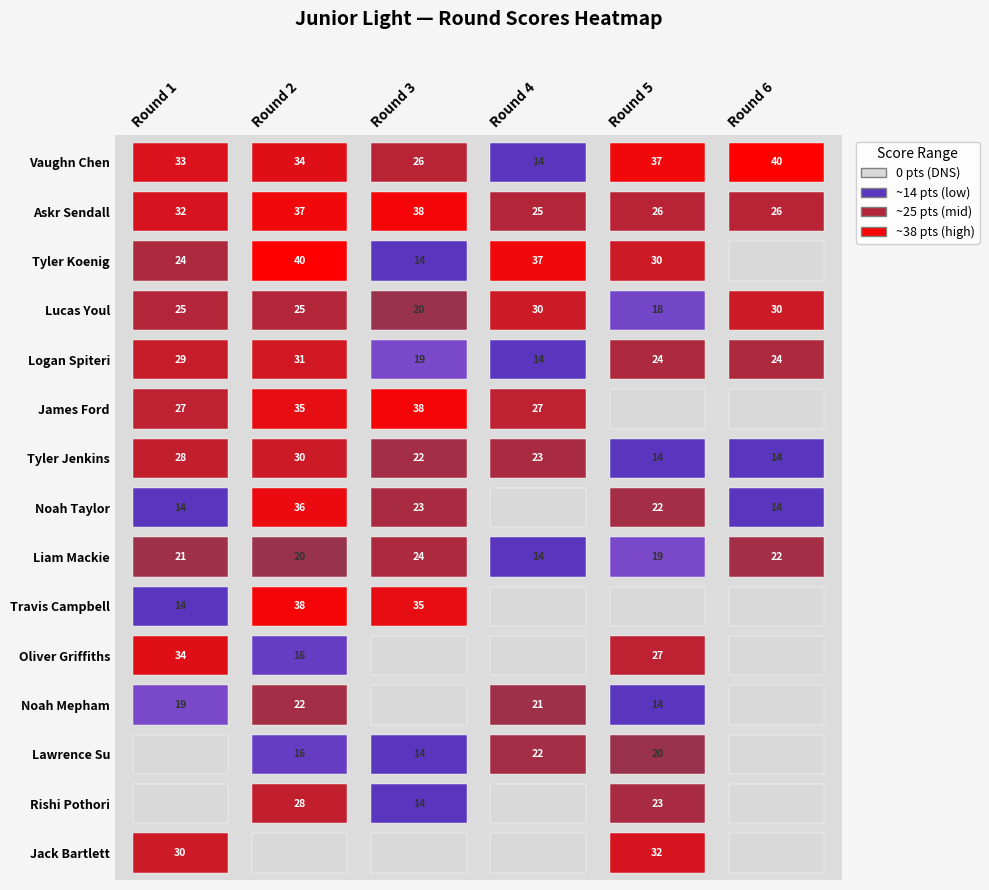

Between 3 and 5, which series saw the biggest shift?

Tyler Koenig